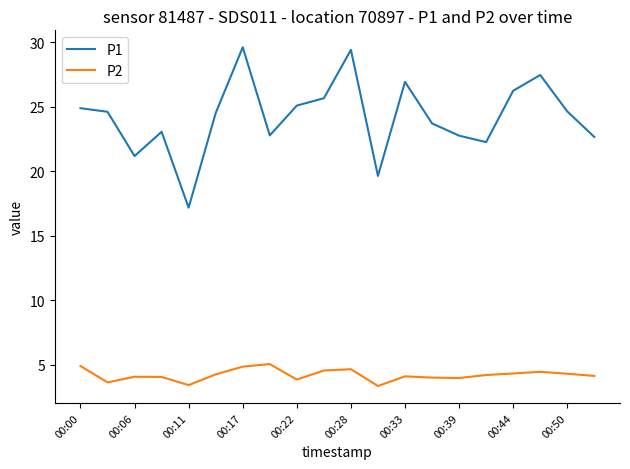

What are all the series names shown in the legend?

P1, P2